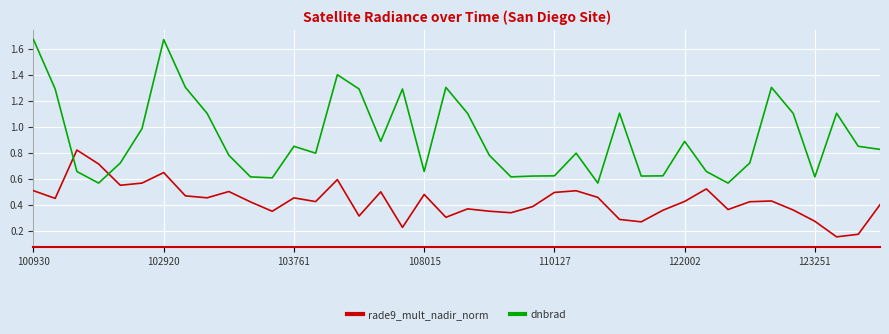

How many times do dnbrad and rade9_mult_nadir_norm cross each other?

2